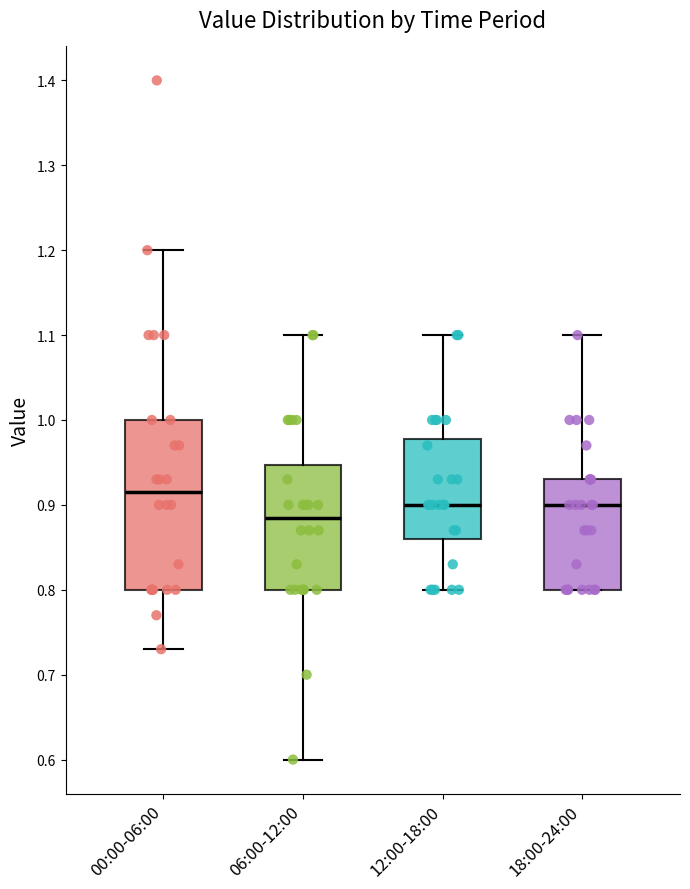

Where does the upper whisker of the box for 12:00-18:00 end on the y-axis? The values are not printed on the chart, so give them approximately, as read against the axis.

1.10